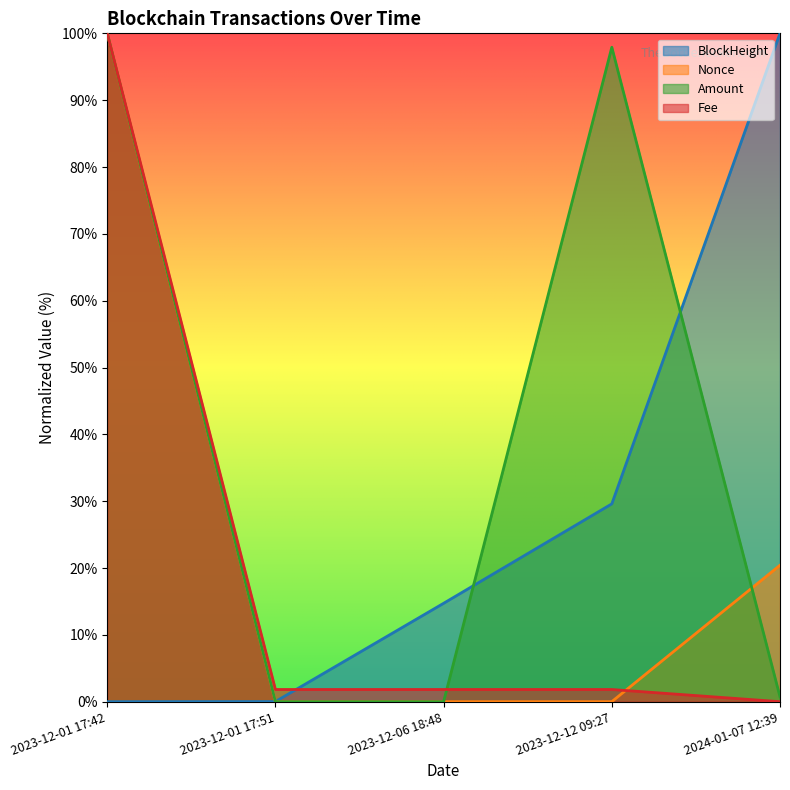

Reading left to right, extract all data points from this chart.

BlockHeight: 0.0	0.0	14.7	29.6	100.0
Nonce: 100.0	0.0	0.0	0.0	20.4
Amount: 100.0	0.0	0.0	97.9	0.7
Fee: 100.0	1.8	1.8	1.8	0.0